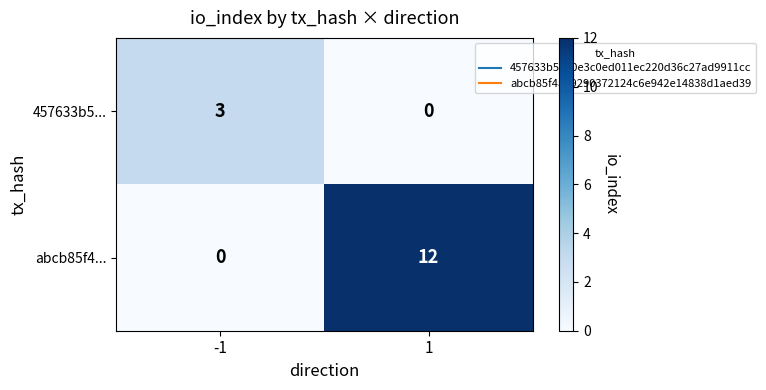

Reading left to right, extract all data points from this chart.

457633b5...: 3	0
abcb85f4...: 0	12